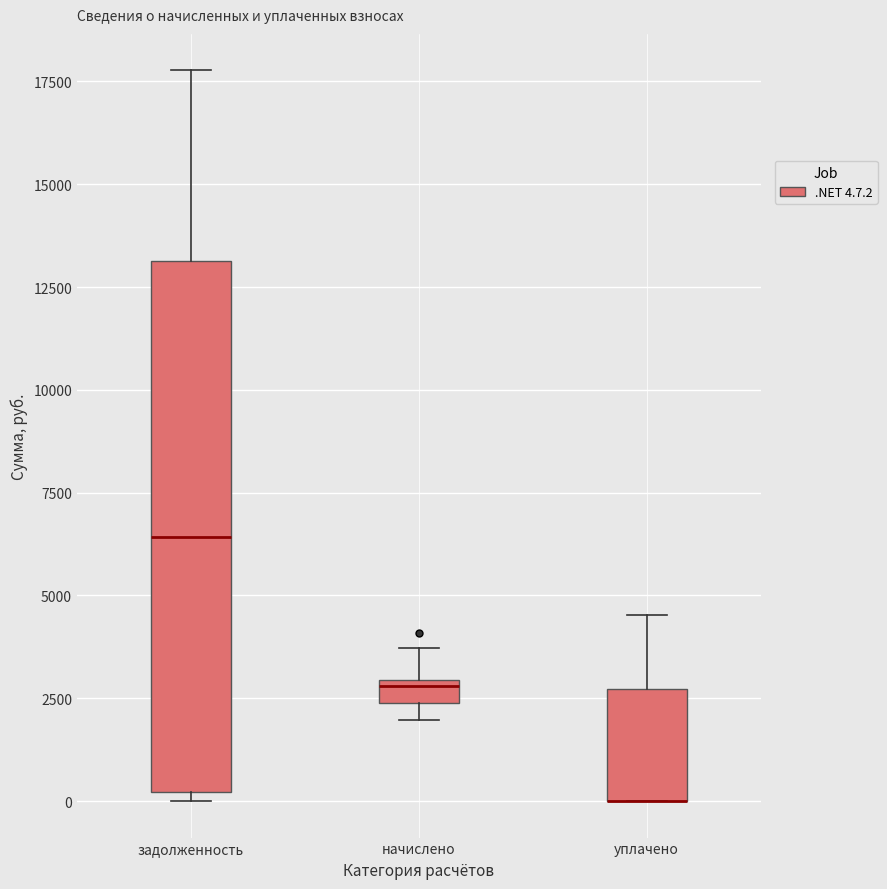

Which box is the tallest, from its lower edge to its upper edge?

задолженность